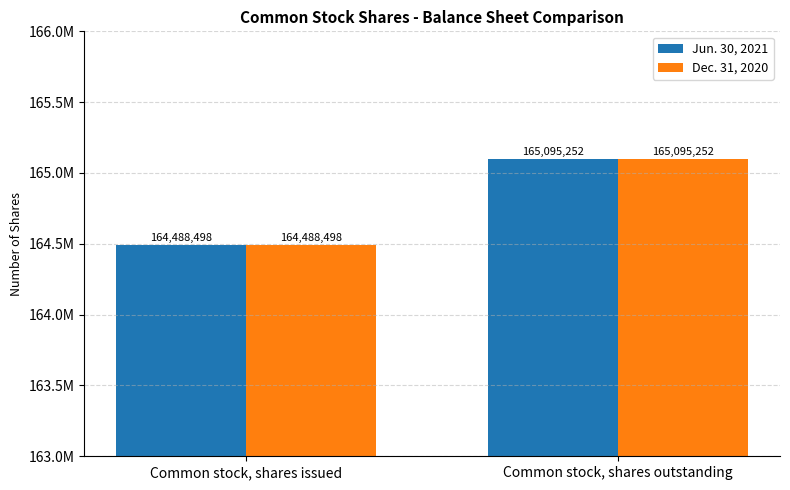

Reading left to right, what are all the values shown in this chart?

Jun. 30, 2021: 164488498	165095252
Dec. 31, 2020: 164488498	165095252